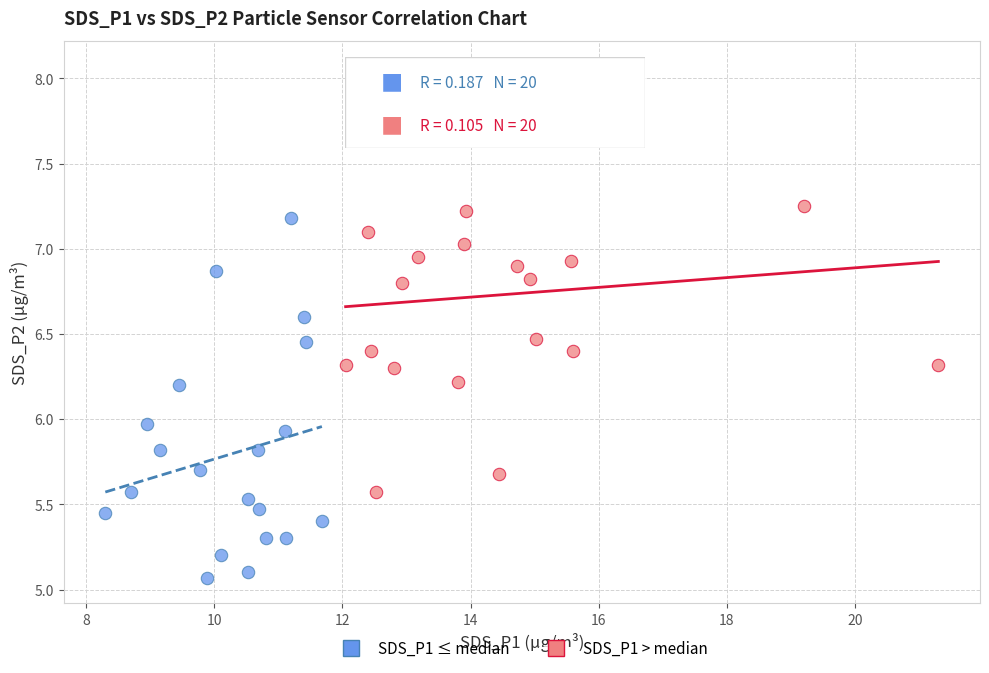

Which series contains the lowest Y value?

SDS_P1 ≤ median